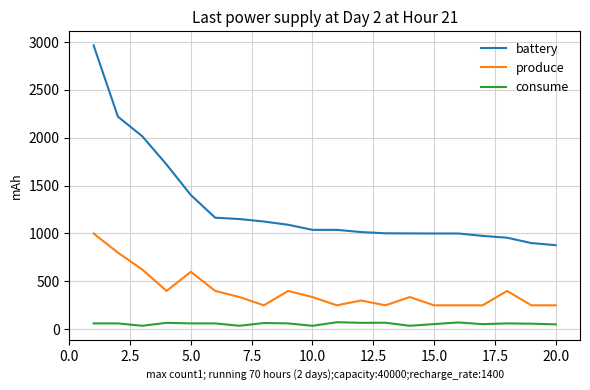

True or false: produce and consume intersect in this chart.

False